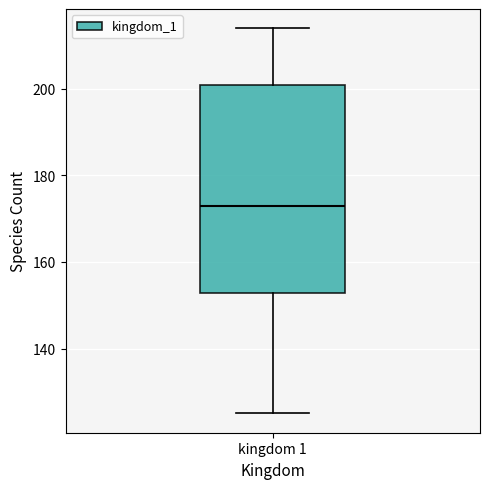

Where is the upper edge of the box for kingdom 1 on the y-axis? The values are not printed on the chart, so give them approximately, as read against the axis.

202